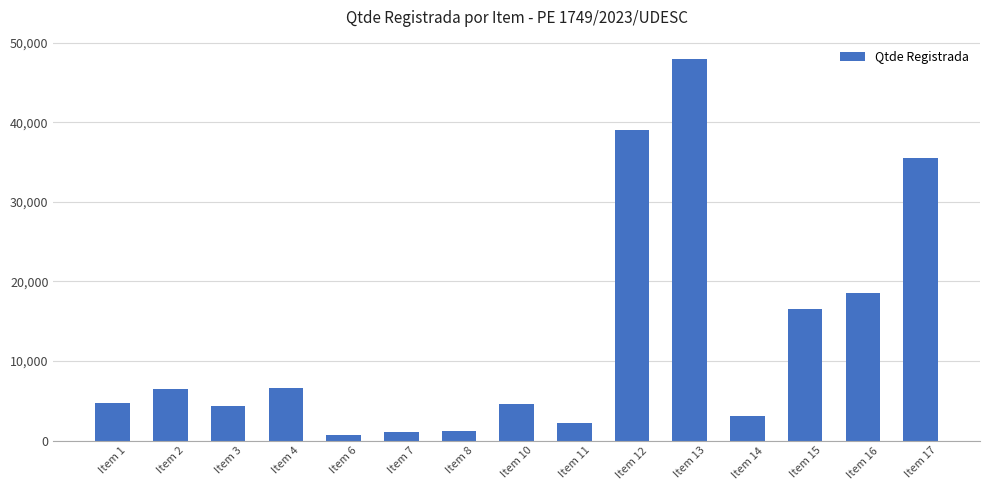

How many values are below 4703?

7